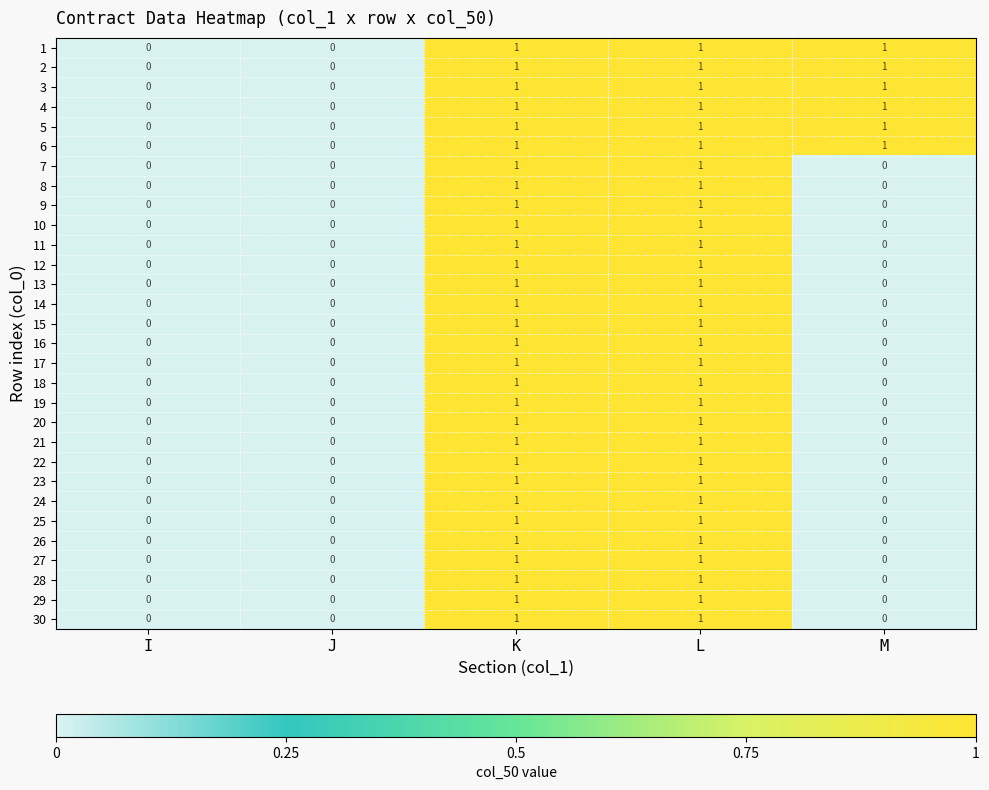

Count the 2 values in the range 0 to 1.

5